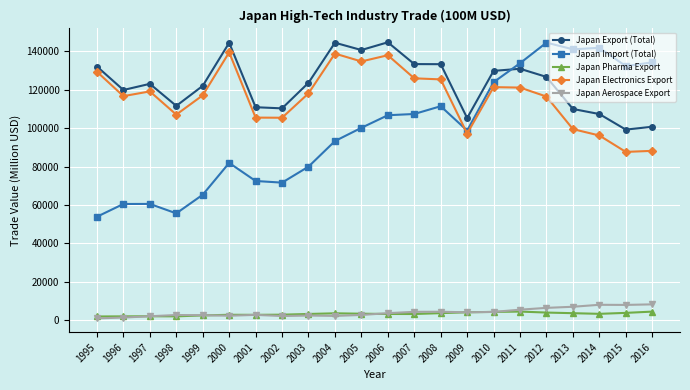

How many values in the Japan Export (Total) series exceed 123672?

11